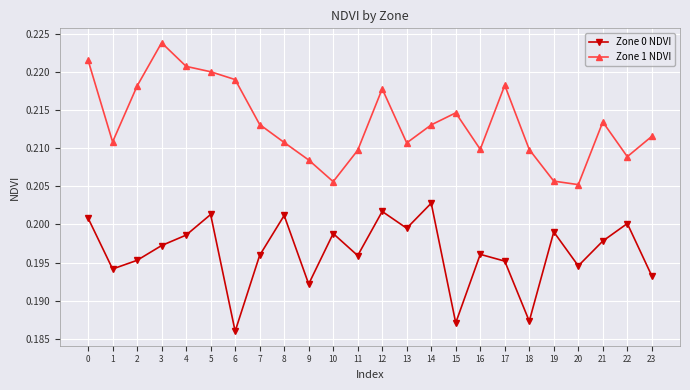

Rank the series by their average value, from highest to lowest.

Zone 1 NDVI, Zone 0 NDVI